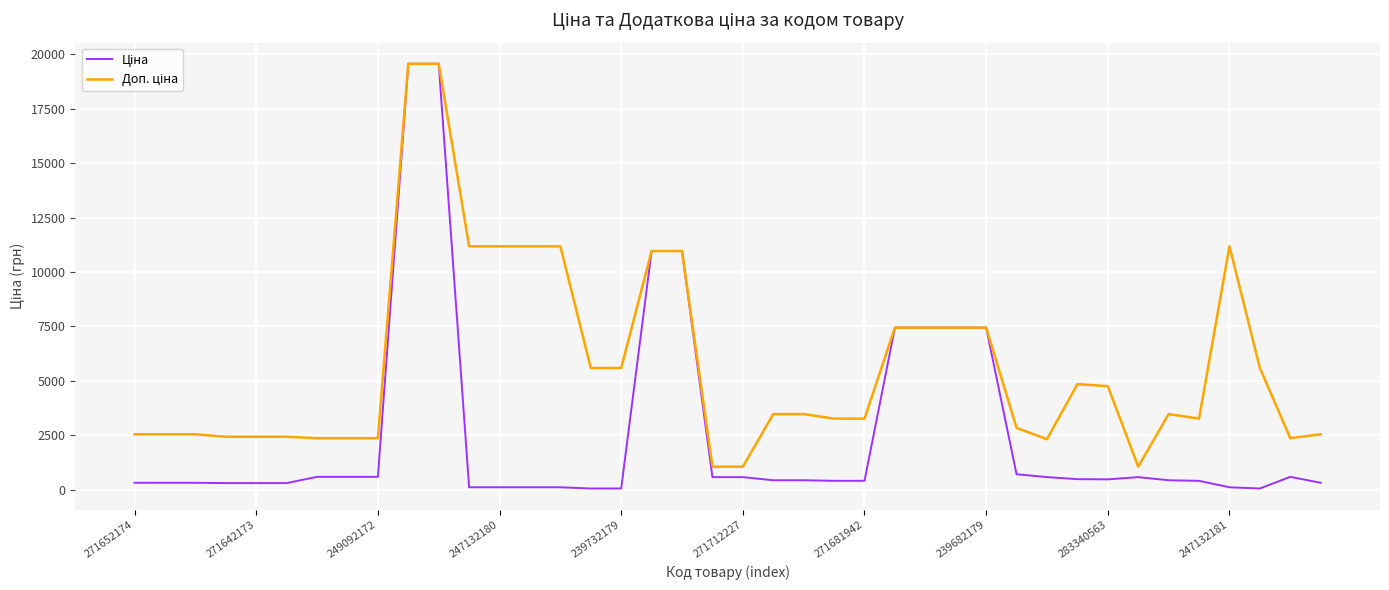

What is the greatest value displayed?

19564.9